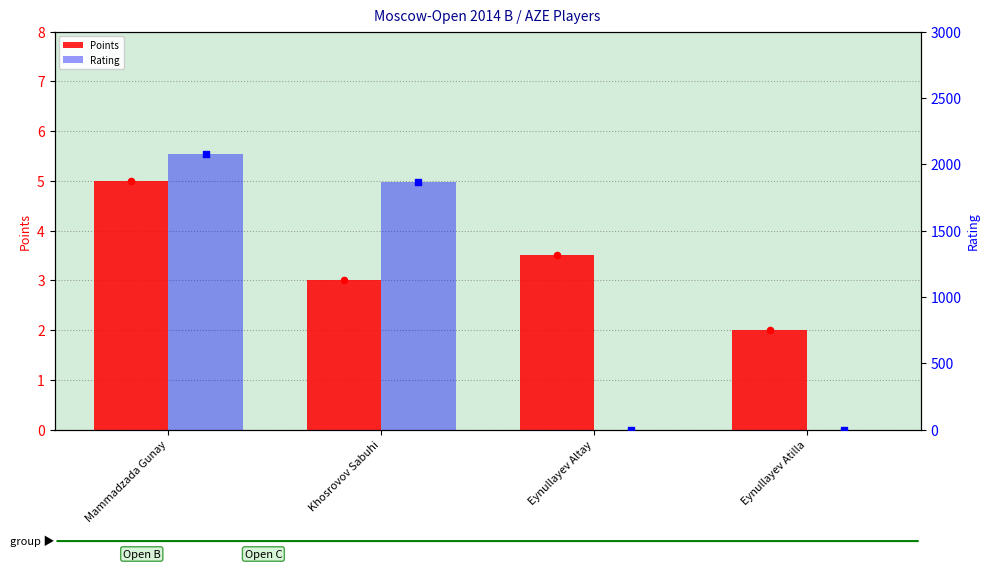

Which series has the largest total across all categories?

Rating